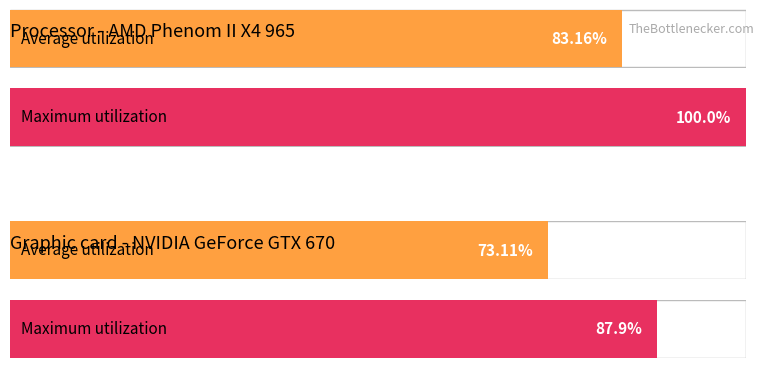

How many distinct data groups are displayed?

2